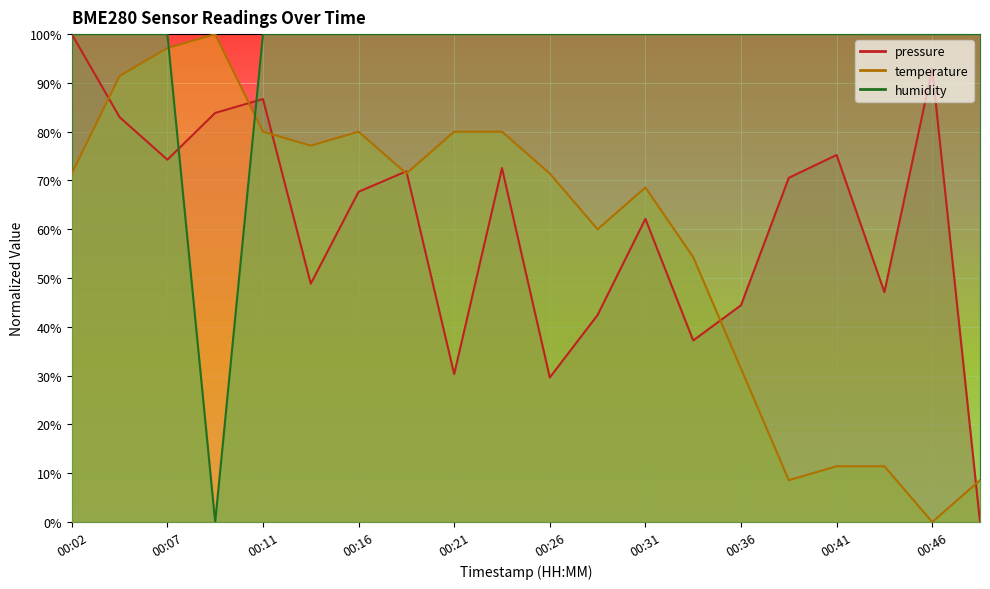

What is the highest value of the humidity series?

100.0